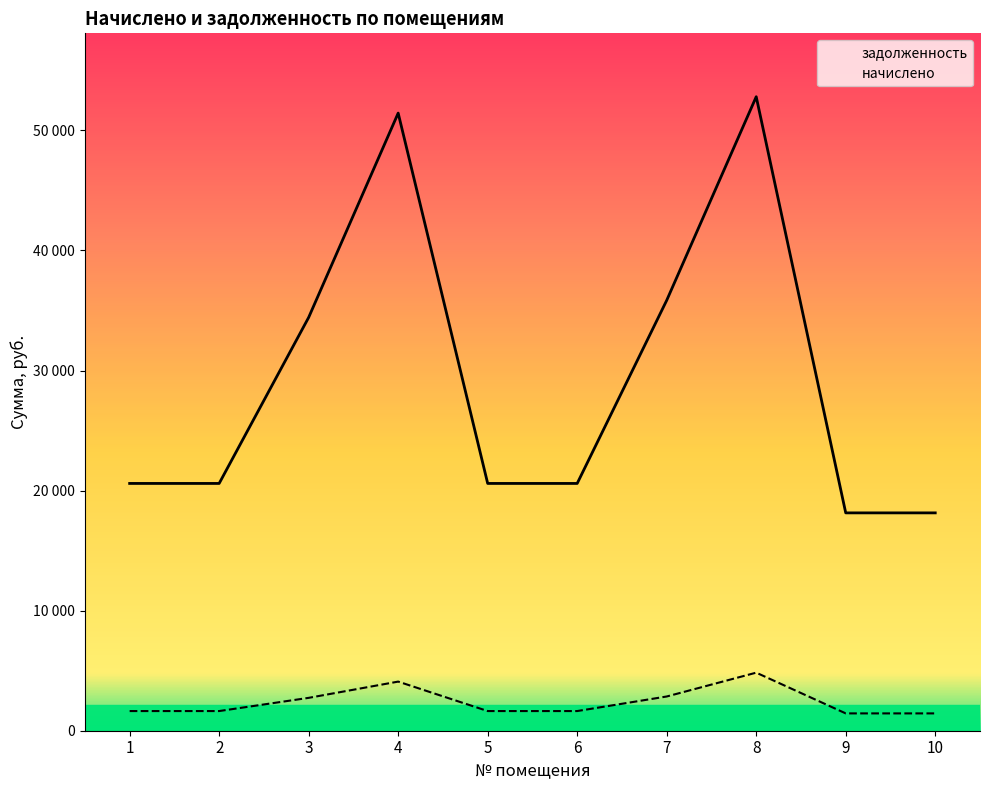

Reading left to right, list all the values displayed in this chart.

начислено: 1=1638.0	2=1638.0	3=2737.8	4=4091.1	5=1638.0	6=1638.0	7=2850.9	8=4836.0	9=1443.0	10=1443.0
задолженность: 1=20596.0	2=20596.0	3=34424.6	4=51440.8	5=20596.0	6=20596.0	7=35846.8	8=52804.8	9=18144.1	10=18144.1